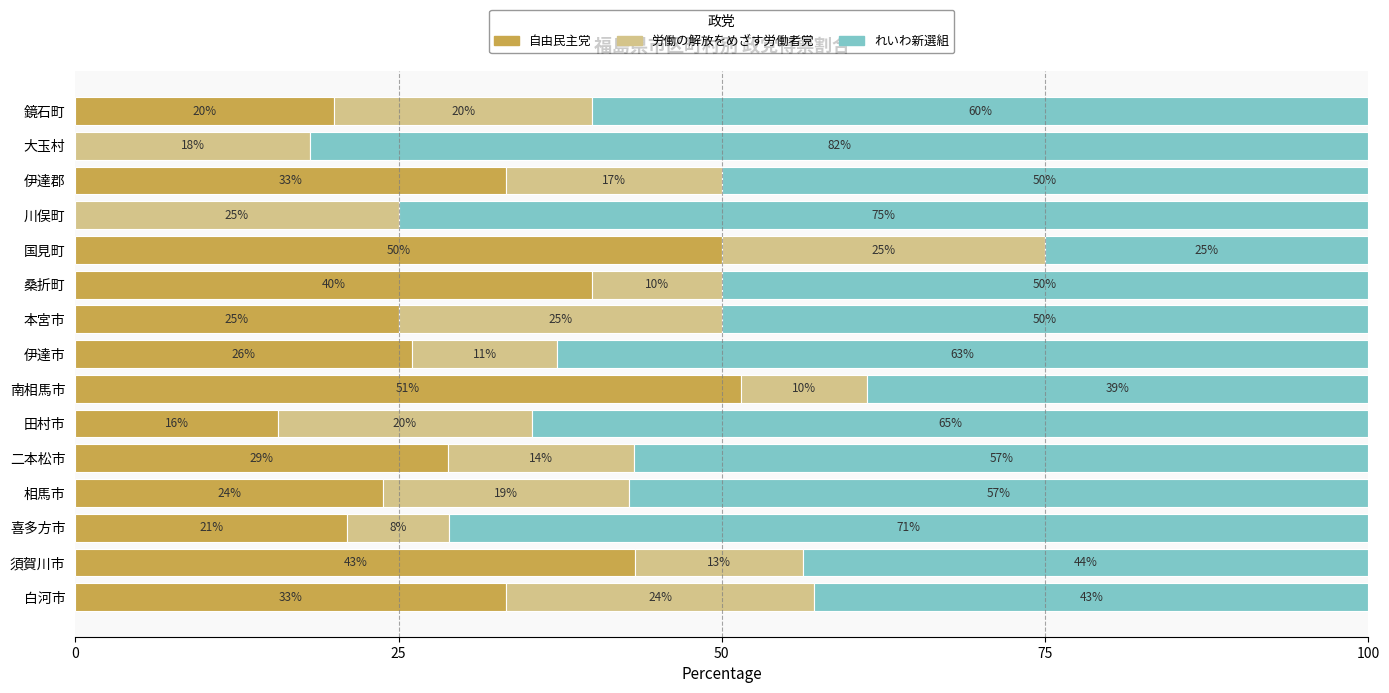

The value of 自由民主党 at 相馬市 is 6.5. True or false?

False